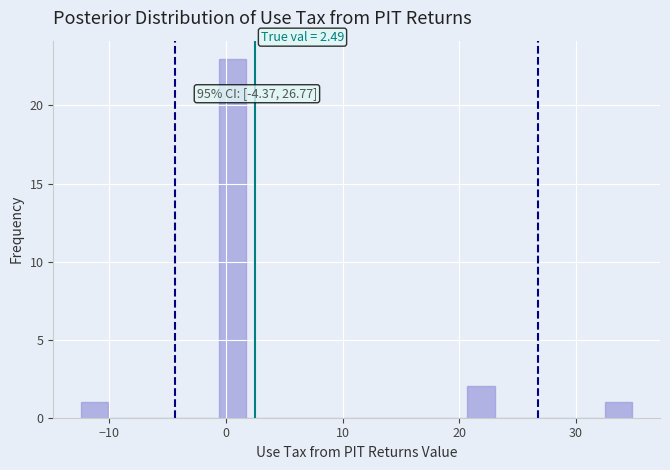

Around what value on the x-axis is the tallest bar? Give the approximate position of its centre, as read against the axis.

1